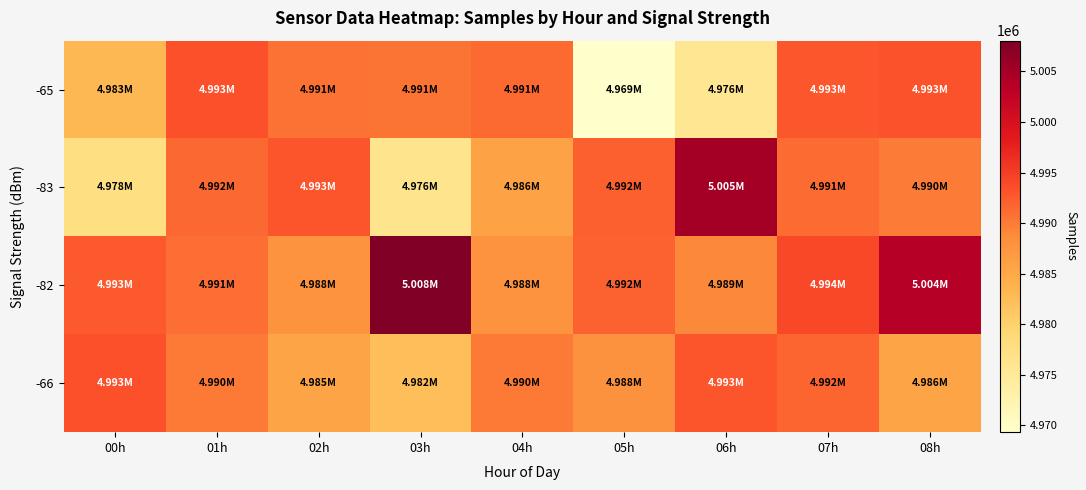

At which category is the sum across all series the highest?

08h